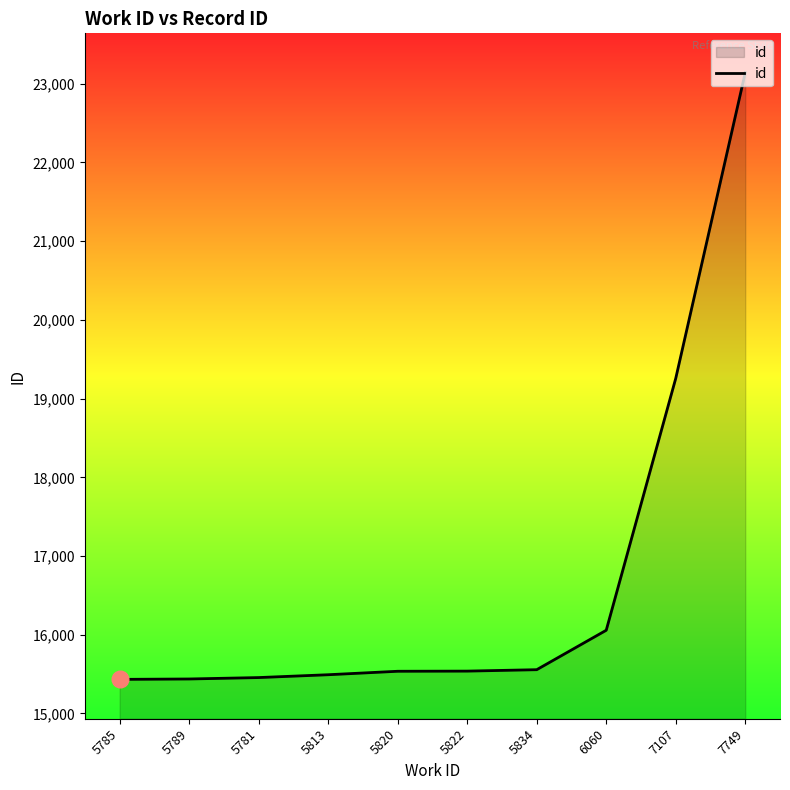

What is the change in value from 5789 to 5834?

+118